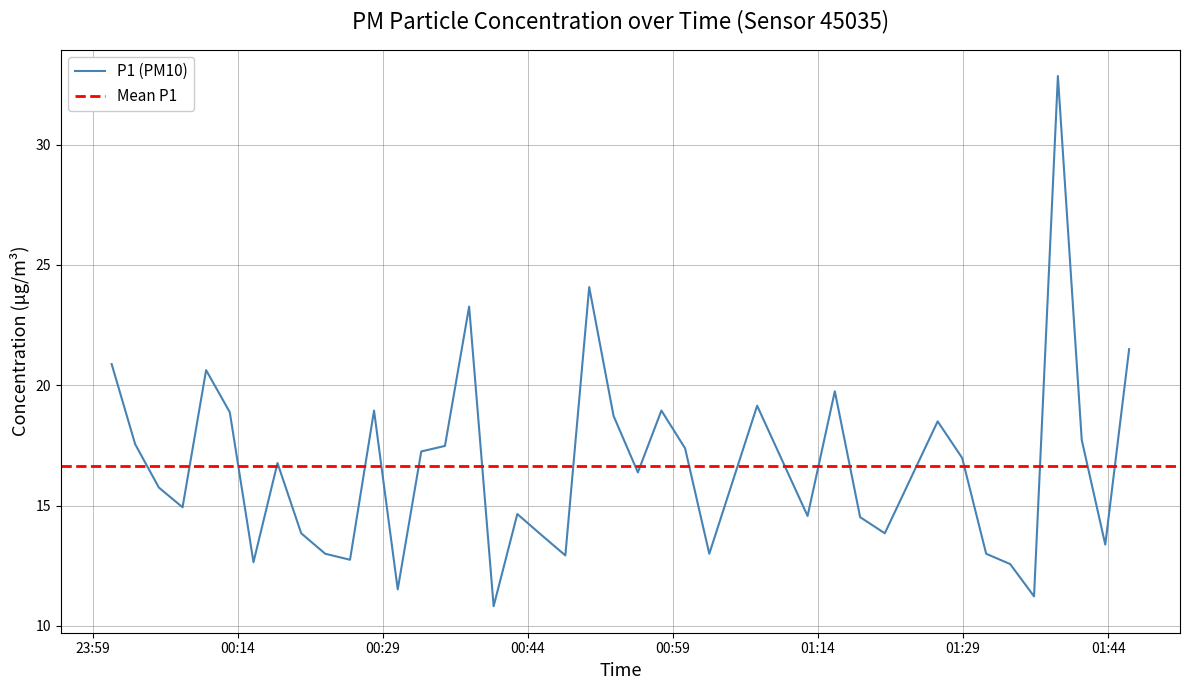

Reading left to right, extract all data points from this chart.

20.9	17.6	15.8	14.9	20.6	18.9	12.7	16.8	13.8	13.0	12.8	18.9	11.5	17.2	17.5	23.3	10.8	14.7	13.8	12.9	24.1	18.7	16.4	18.9	17.4	13.0	19.1	14.6	19.8	14.5	13.8	18.5	17.0	13.0	12.6	11.2	32.9	17.7	13.4	21.5